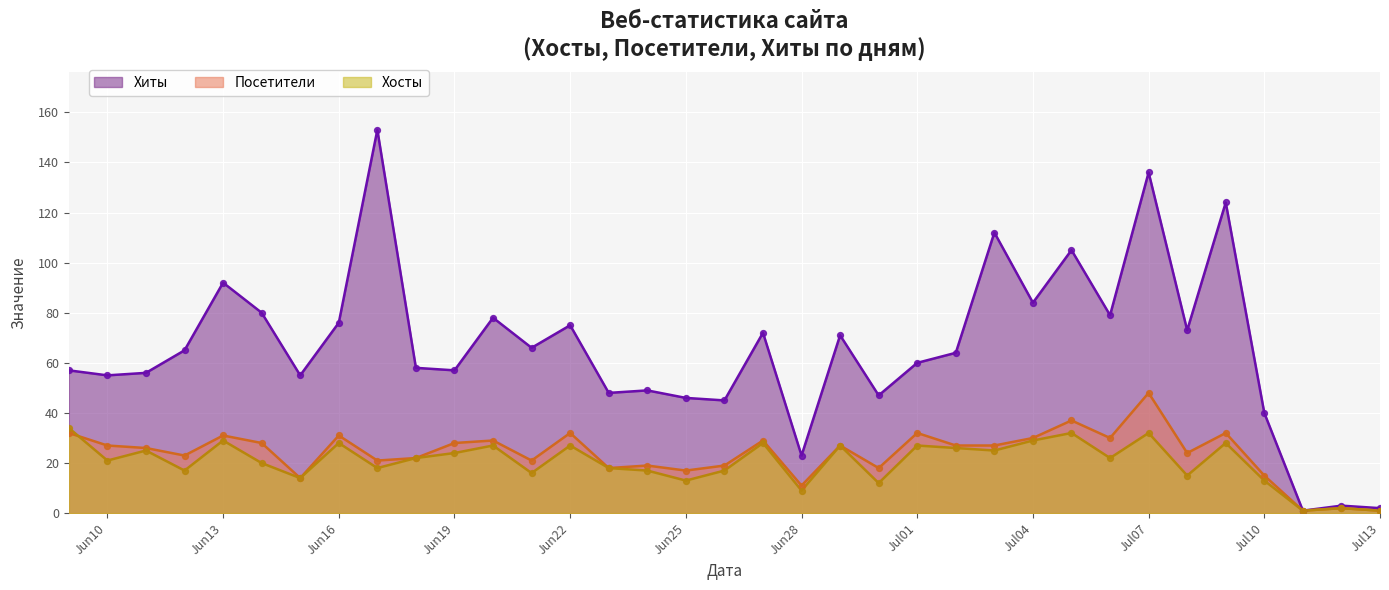

What are all the series names shown in the legend?

Хиты, Посетители, Хосты